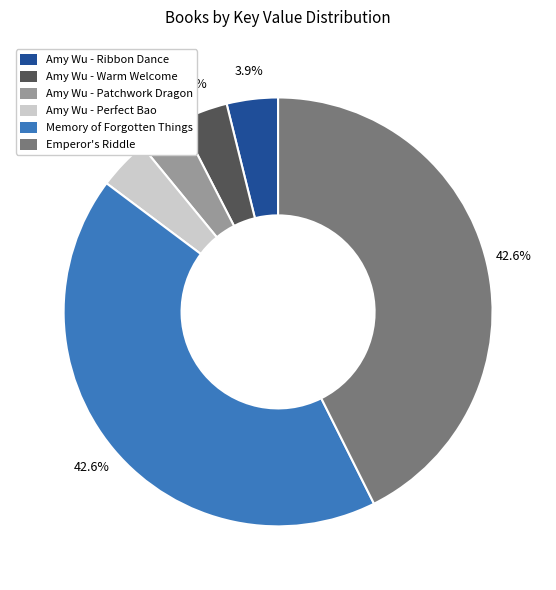

Which has a higher value, Emperor's Riddle or Amy Wu - Warm Welcome?

Emperor's Riddle